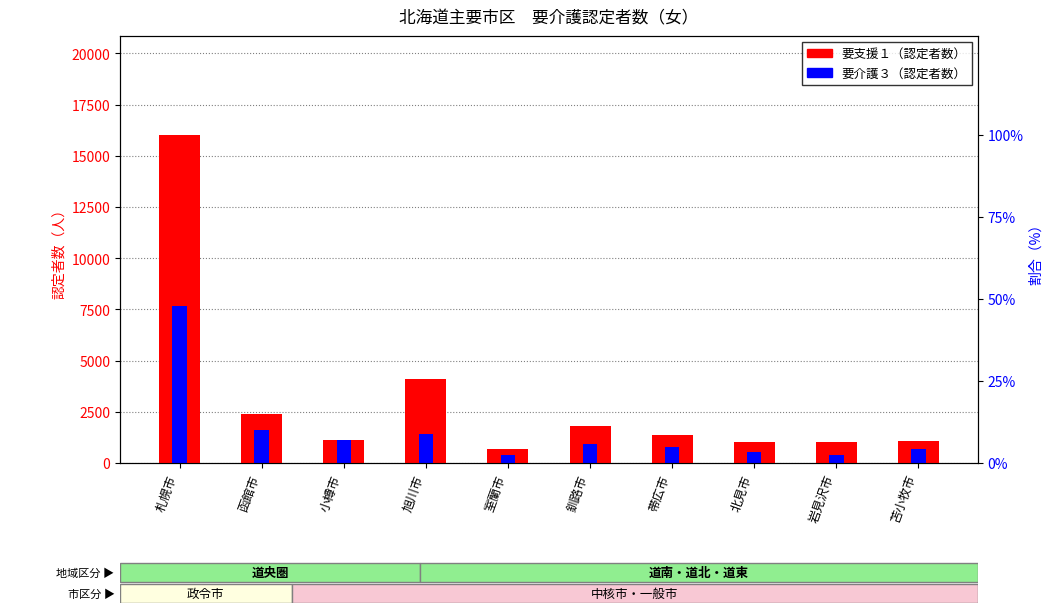

Rank the categories by 要介護３ value from lowest to highest.

室蘭市, 岩見沢市, 北見市, 苫小牧市, 帯広市, 釧路市, 小樽市, 旭川市, 函館市, 札幌市